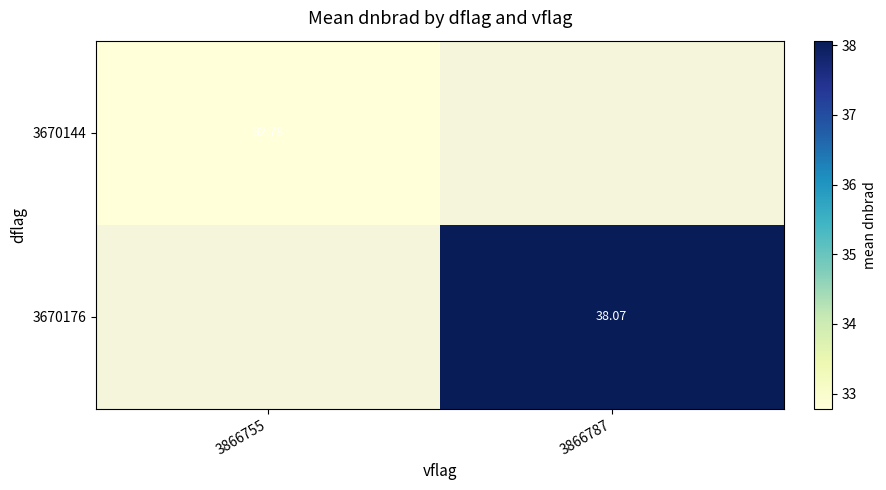

Is the value of 3670176 at 3866787 greater than the value of 3670144 at 3866755?

Yes